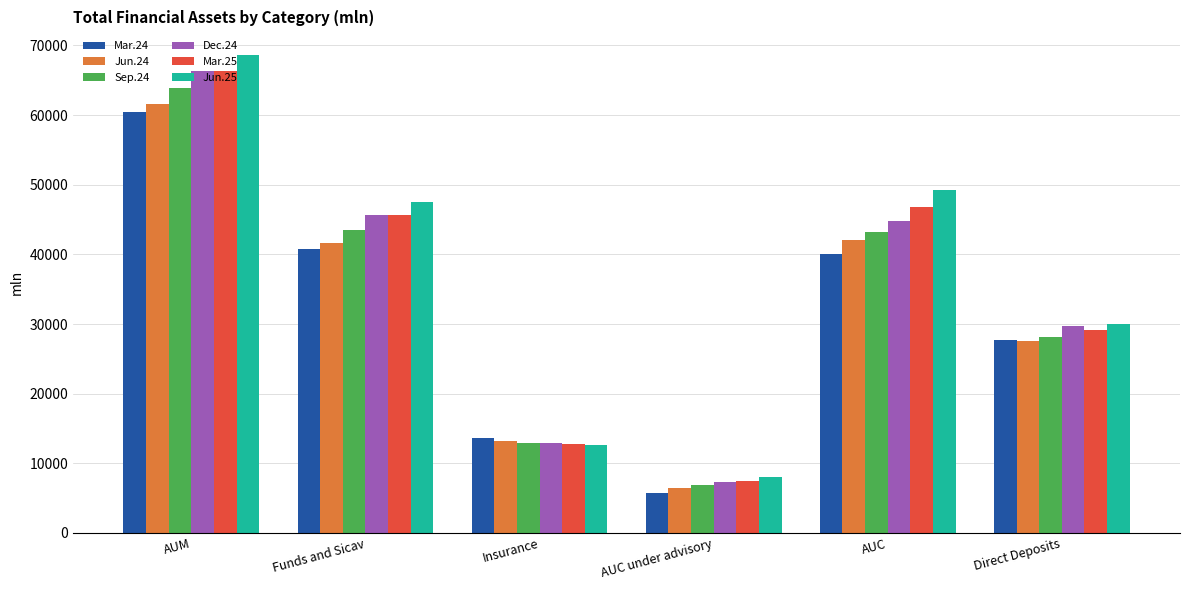

At how many categories does at least one series exceed 66433?

1